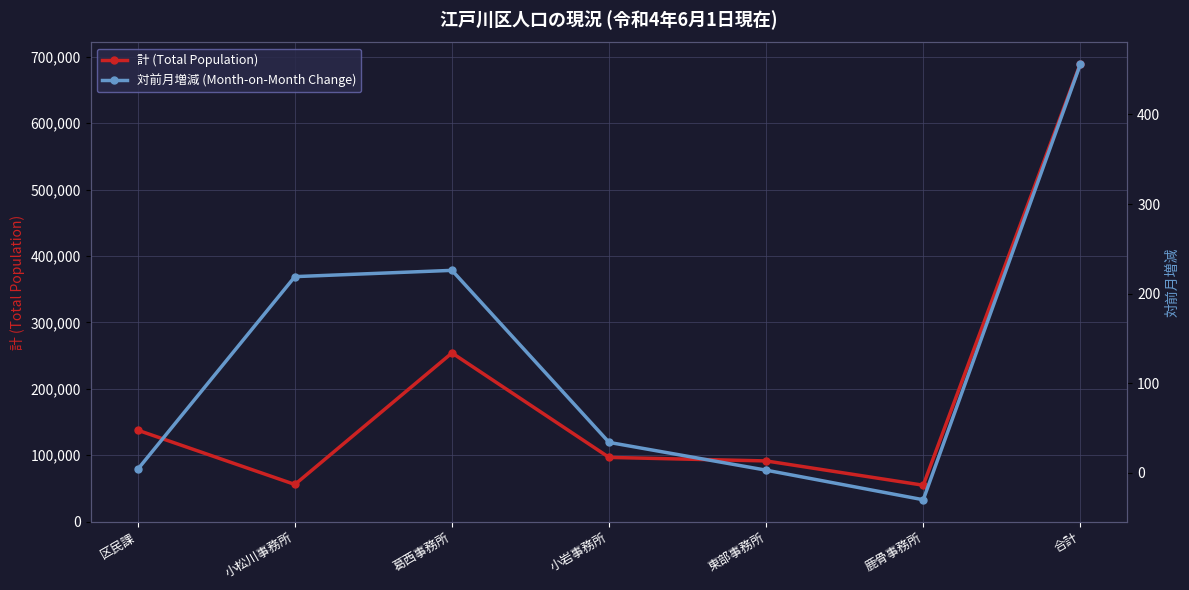

True or false: 対前月増減 (Month-on-Month Change) and 計 (Total Population) cross at least once.

False